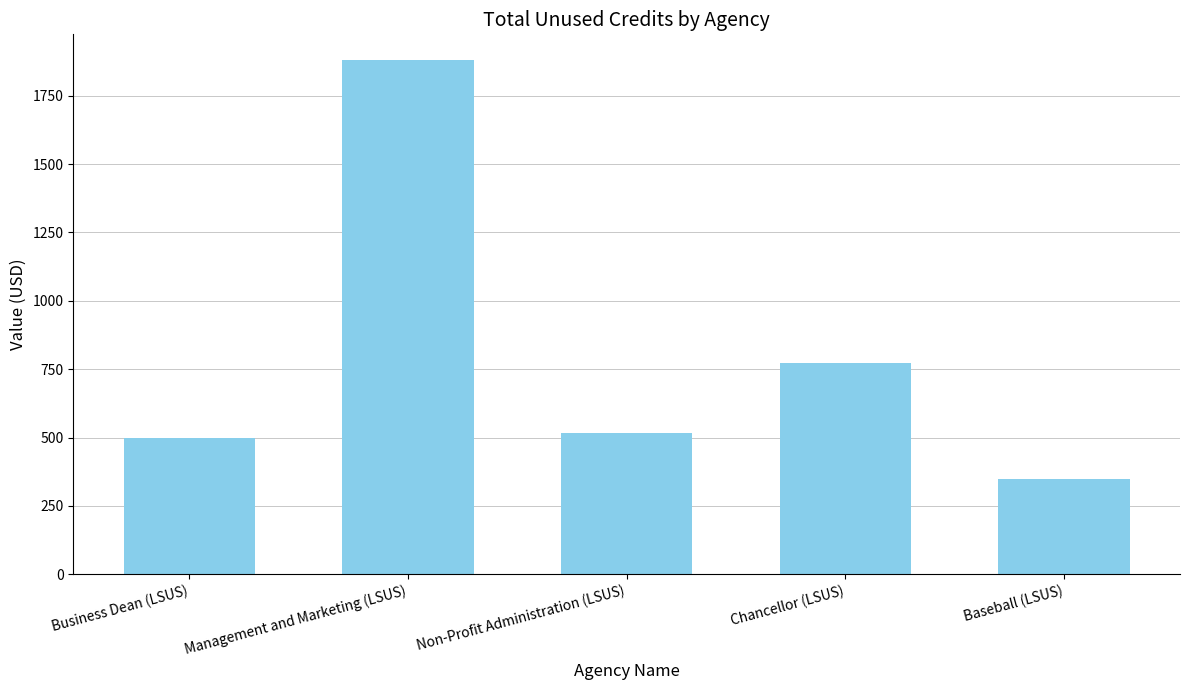

Reading left to right, extract all data points from this chart.

Business Dean (LSUS)=497.7	Management and Marketing (LSUS)=1880.4	Non-Profit Administration (LSUS)=515.7	Chancellor (LSUS)=773.3	Baseball (LSUS)=347.2